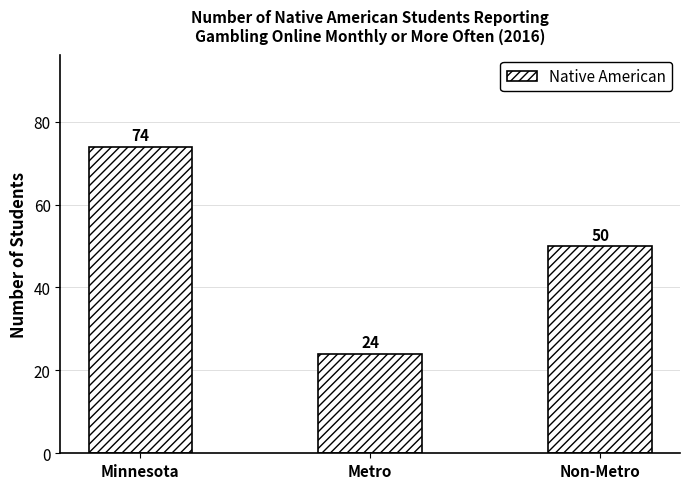

What position from the left is Minnesota?

1